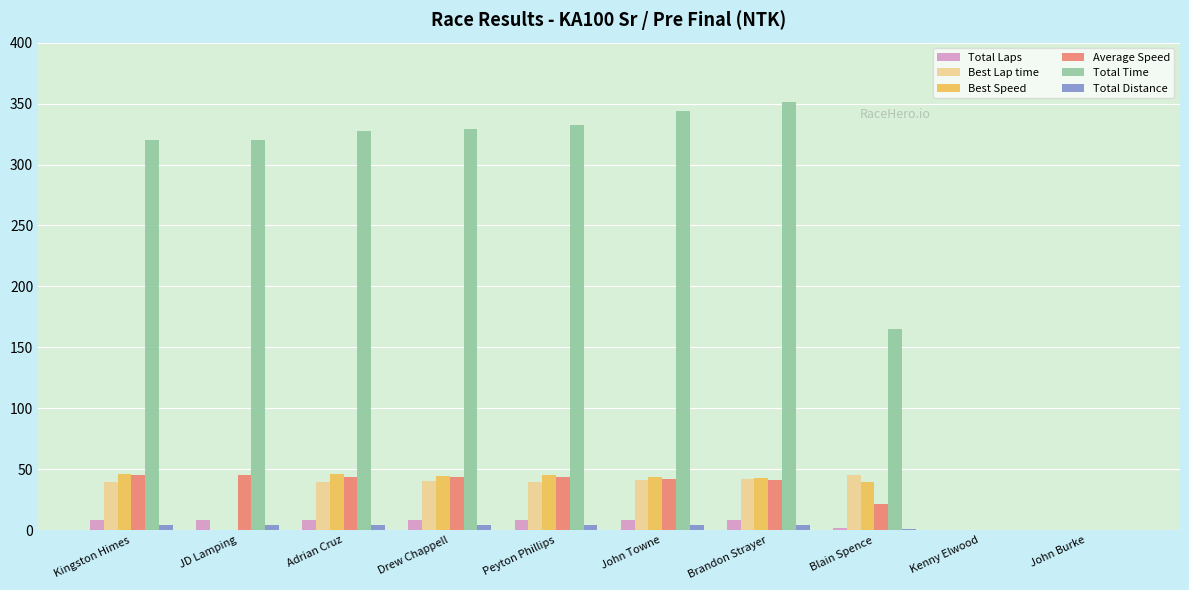

The value of Total Time at John Burke is -105.9. True or false?

False